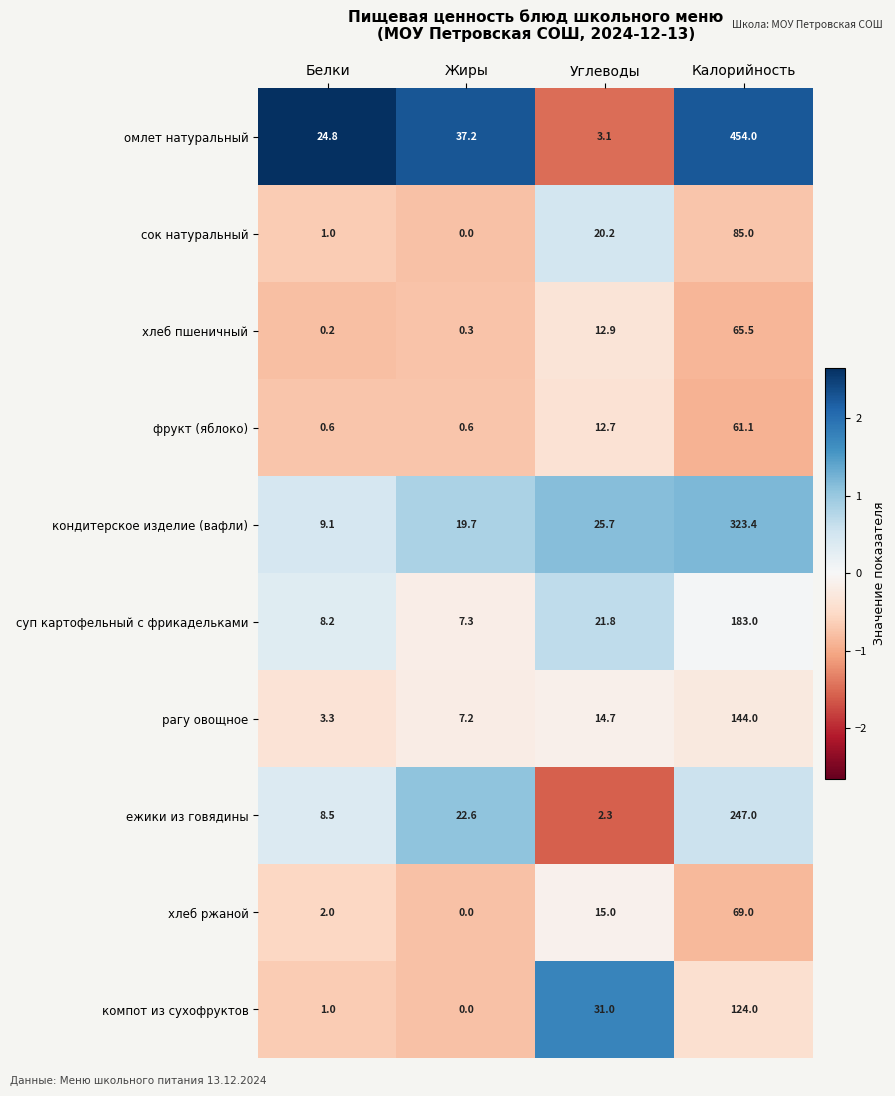

Which series changed the most between Белки and Калорийность?

омлет натуральный